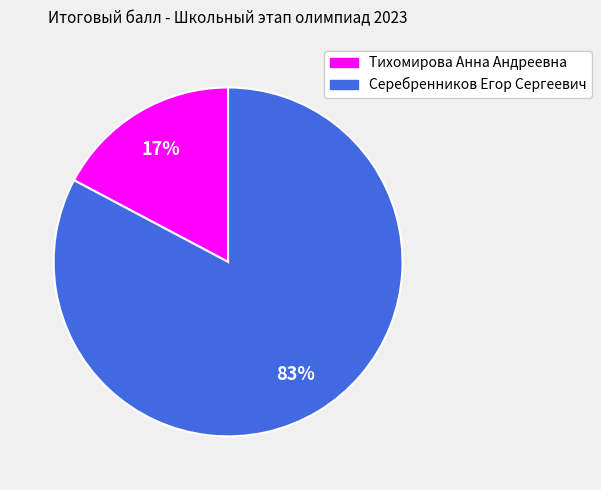

To the nearest percent, what percentage of the pie is Серебренников Егор Сергеевич?

83%